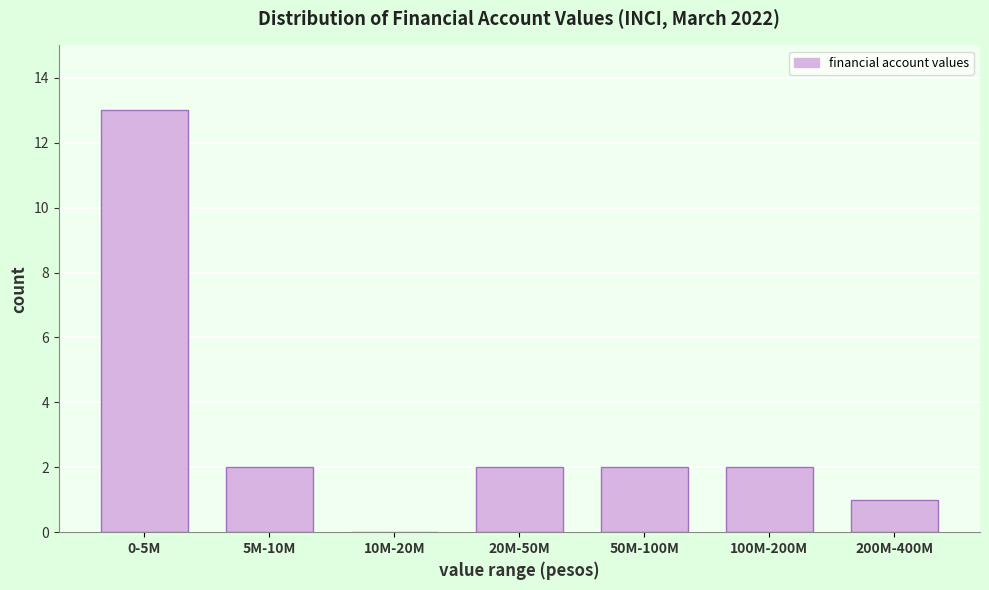

Reading right to left, what are all the values shown in this chart?

200M-400M=1	100M-200M=2	50M-100M=2	20M-50M=2	10M-20M=0	5M-10M=2	0-5M=13